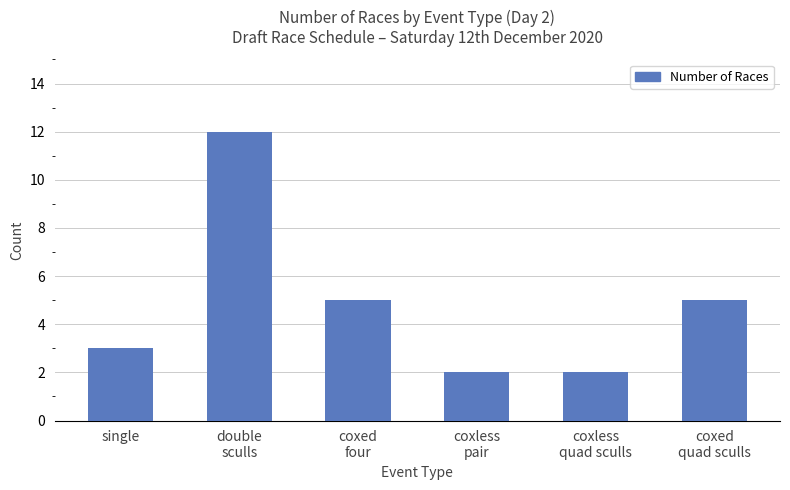

Reading left to right, list all the values displayed in this chart.

3	12	5	2	2	5